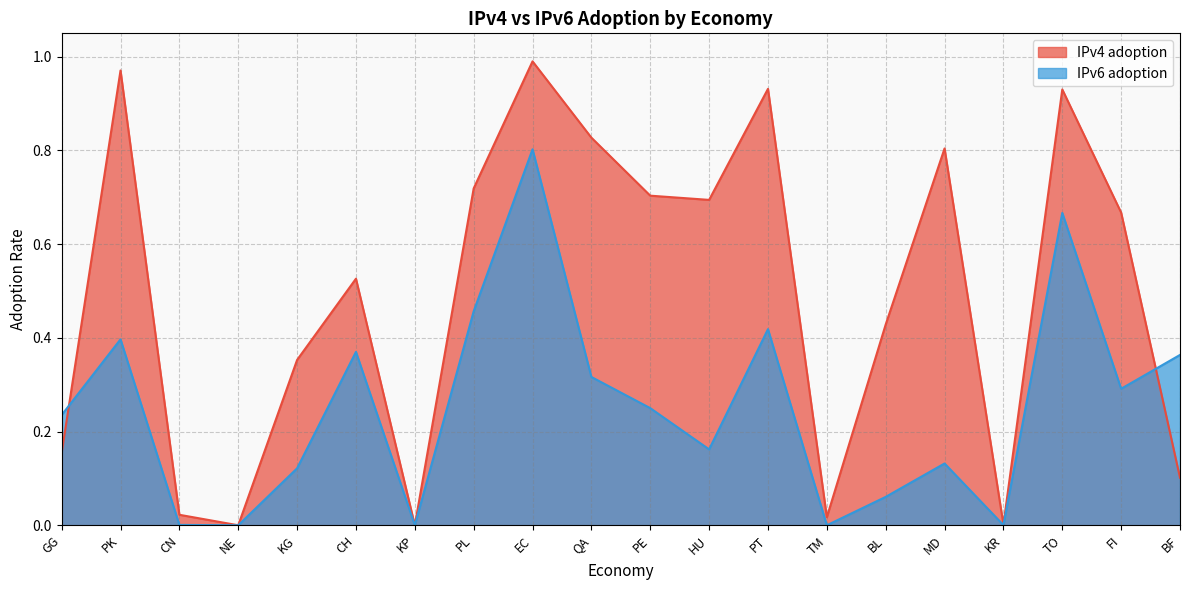

What is the sum of the IPv6 adoption values at NE and KG?

0.1